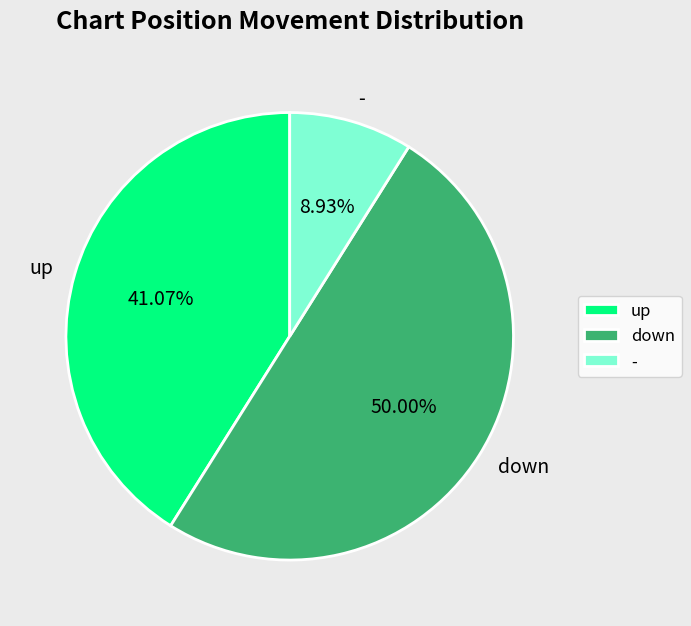

How many slices are in this pie chart?

3